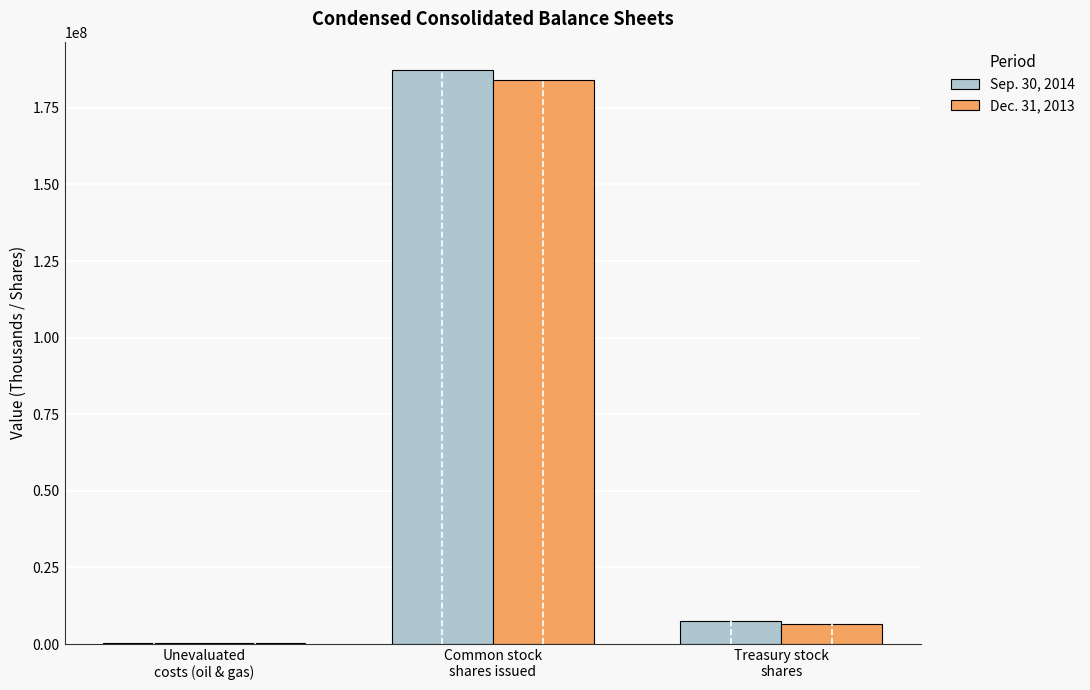

What are all the series names shown in the legend?

Sep. 30, 2014, Dec. 31, 2013